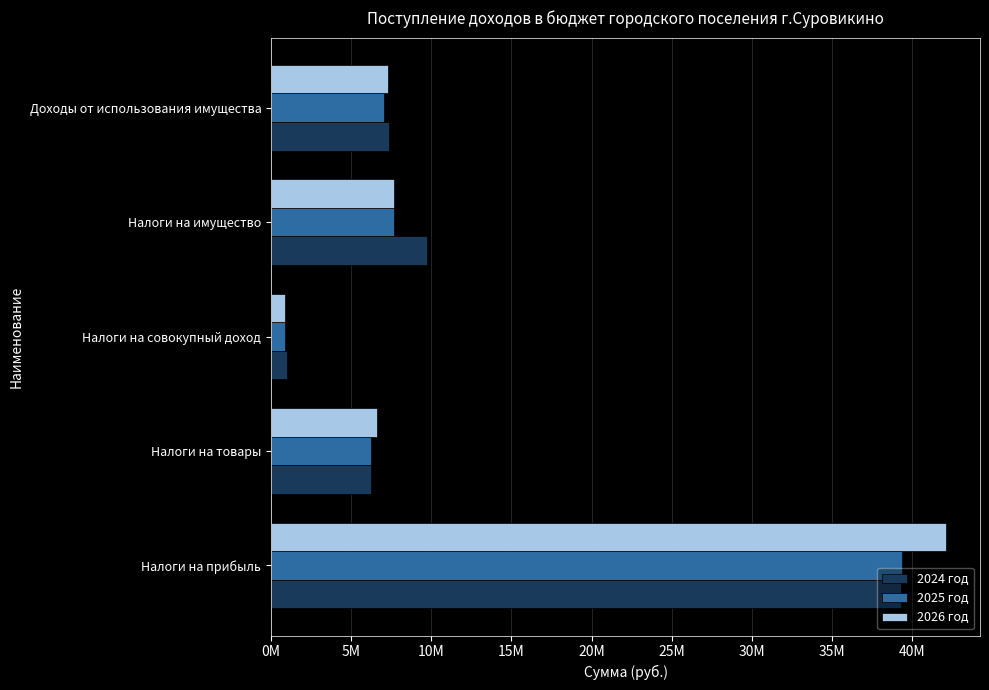

What are all the series names shown in the legend?

2024 год, 2025 год, 2026 год